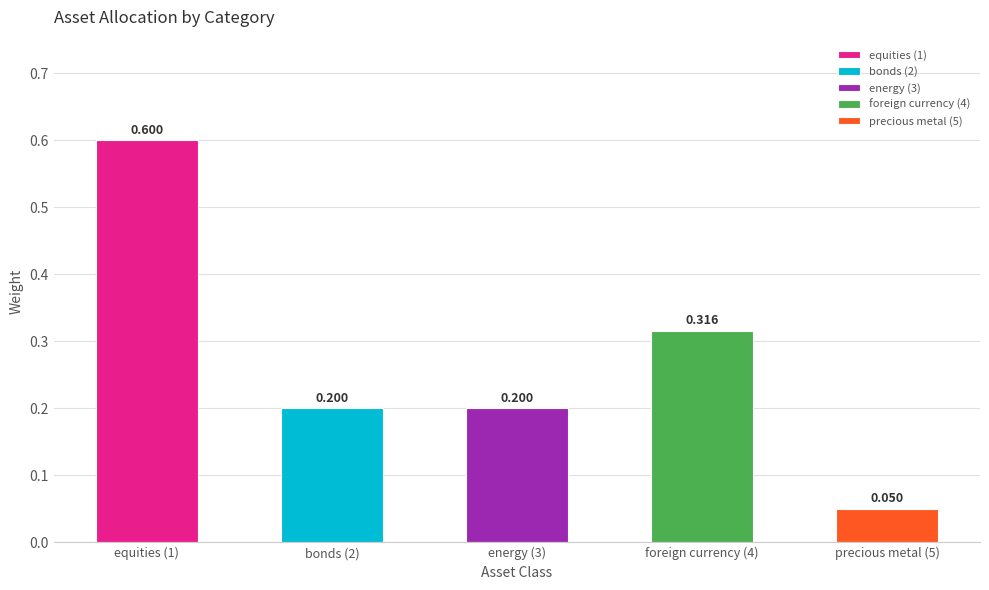

Which has a higher value, energy (3) or precious metal (5)?

energy (3)